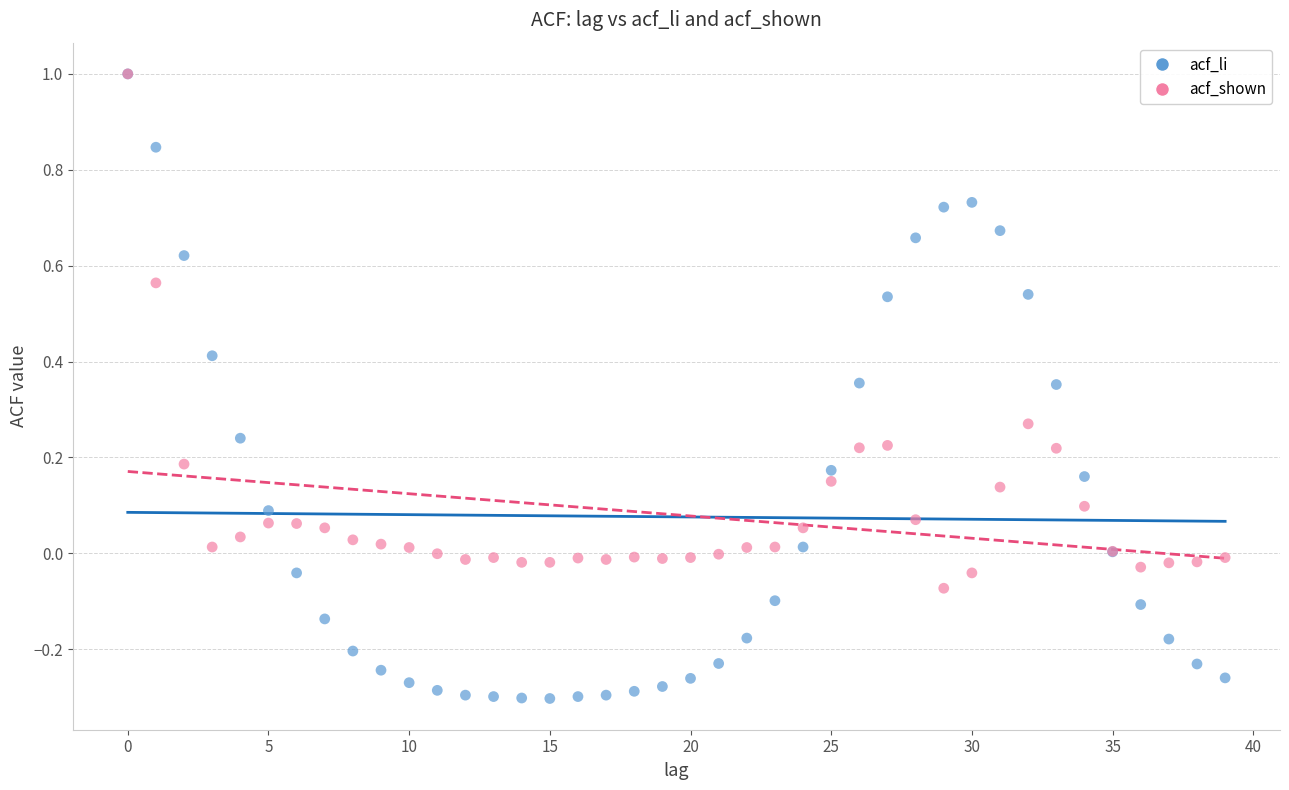

Which series has the widest spread of Y values?

acf_li